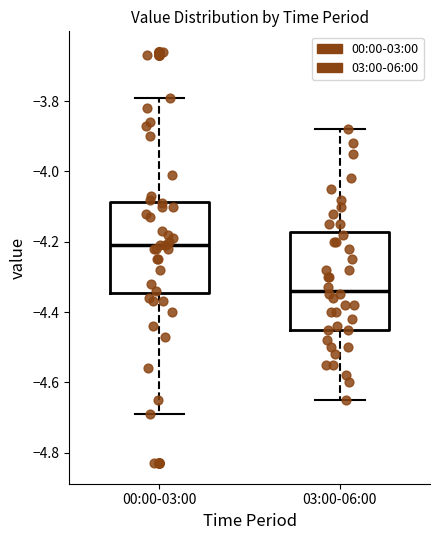

Which box has the lowest median line?

03:00-06:00